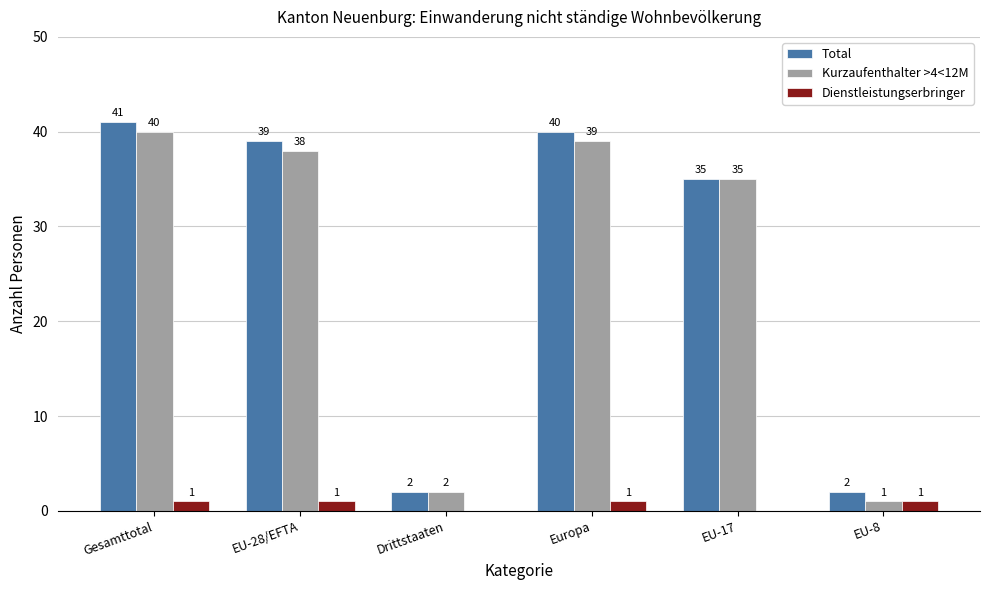

What is the greatest value displayed?

41